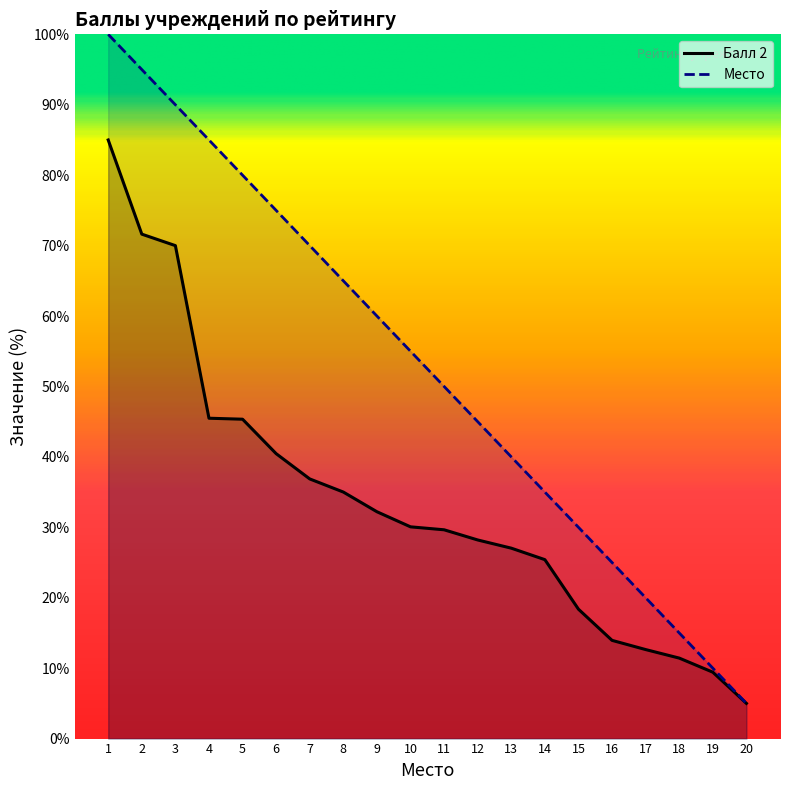

Which series has the largest total across all categories?

Место